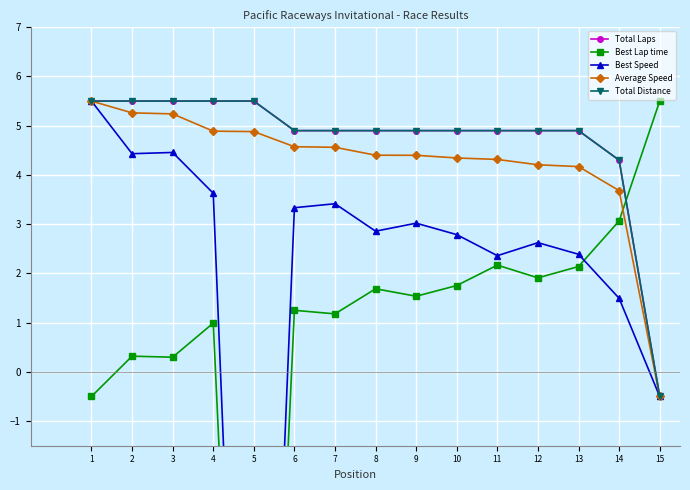

Which series changed the most between 2 and 11?

Best Speed